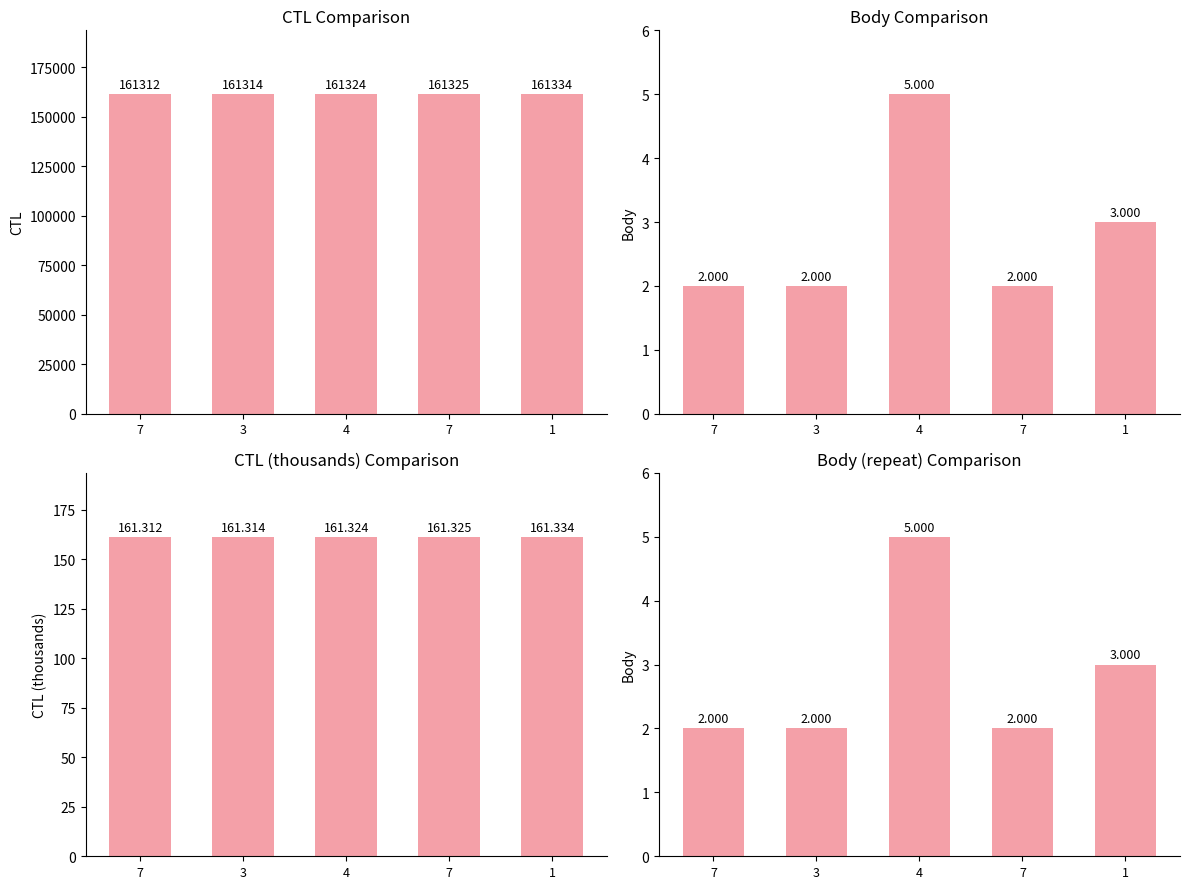

Count the number of categories in the chart.

5